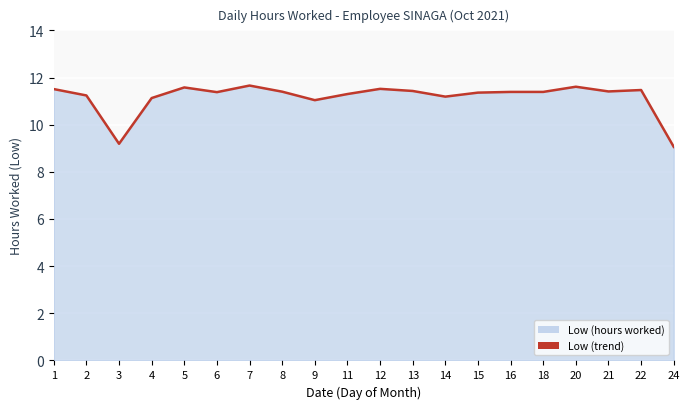

List the labels in order of value, largest first.

7, 20, 5, 12, 1, 22, 13, 21, 8, 16, 18, 6, 15, 11, 2, 14, 4, 9, 3, 24